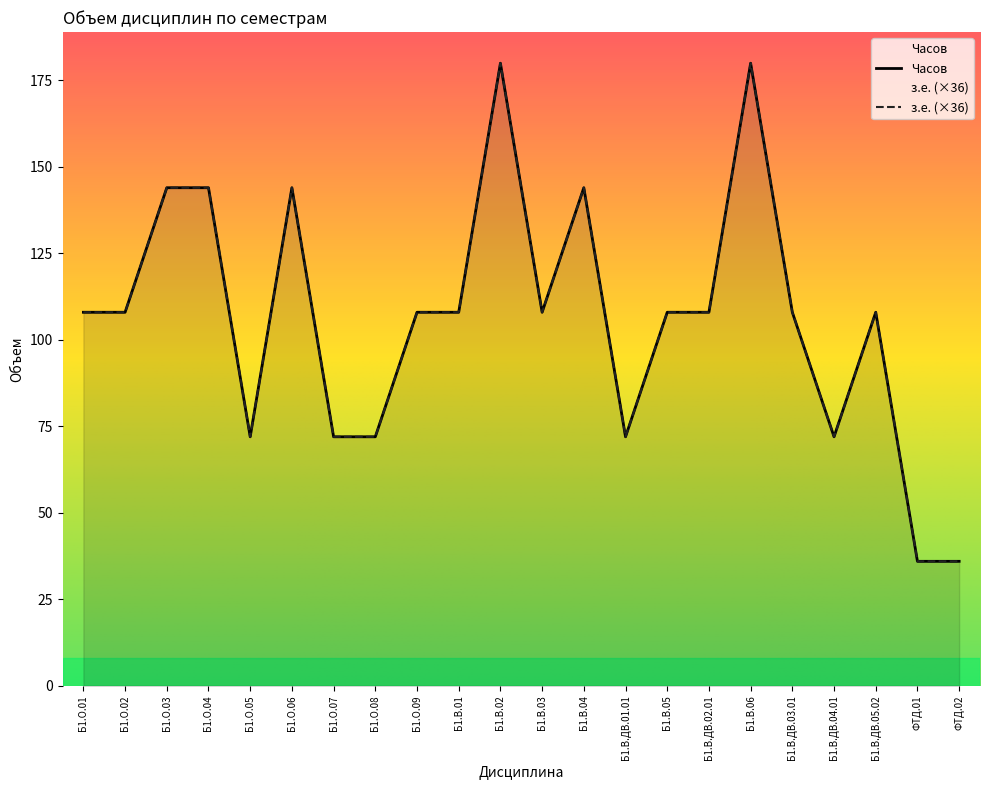

True or false: з.е. and Часов cross at least once.

False